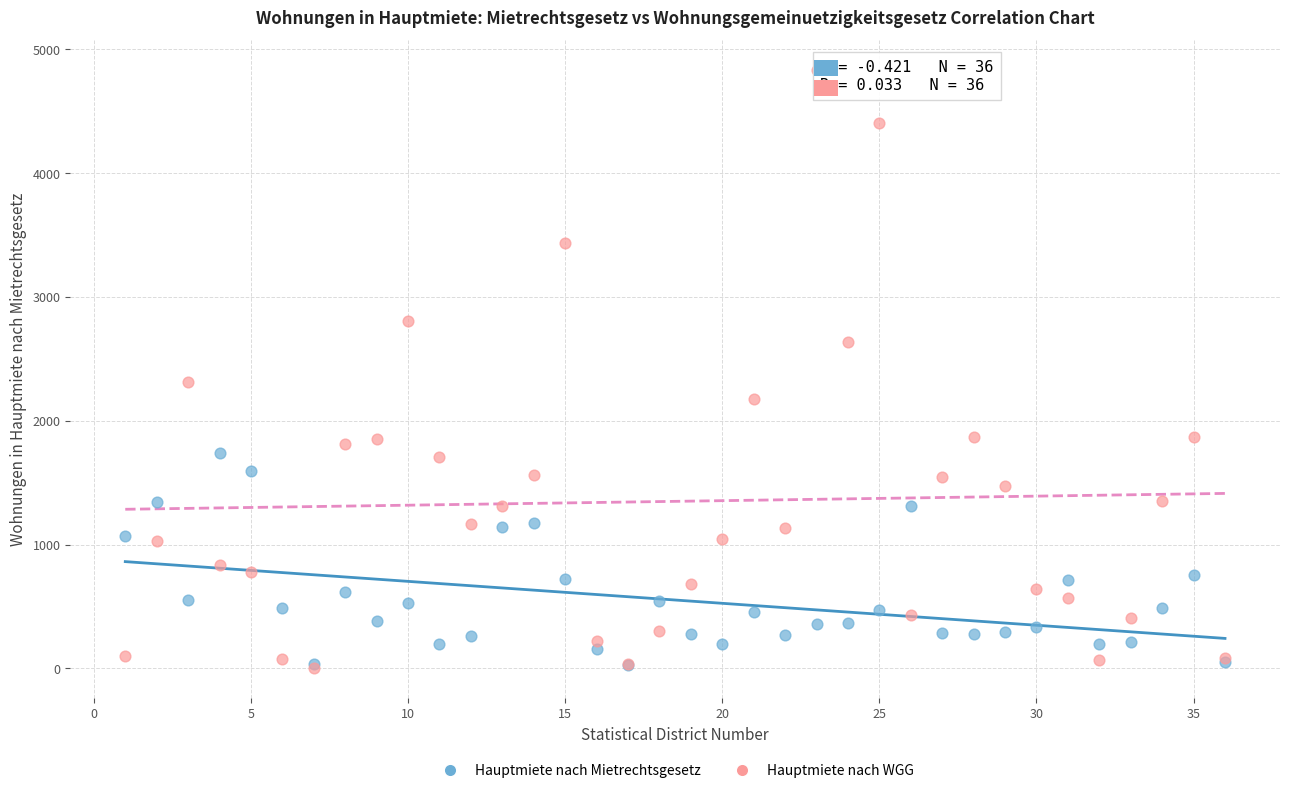

Across all series, what Y value is closest to 2416?

2311